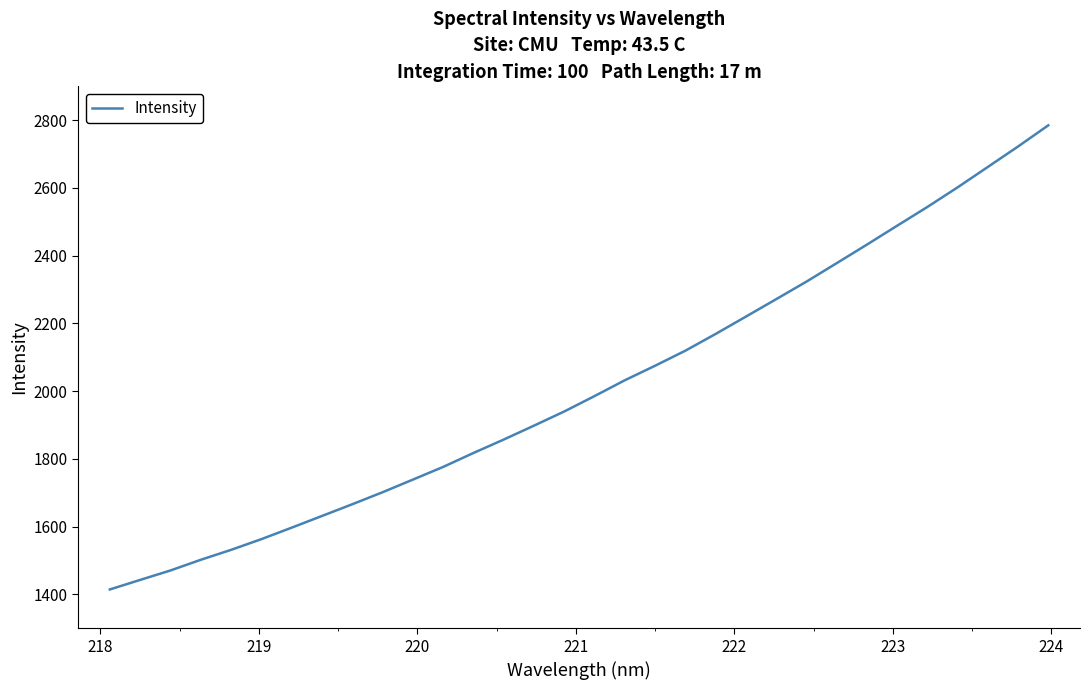

What is the smallest value displayed?

1414.8